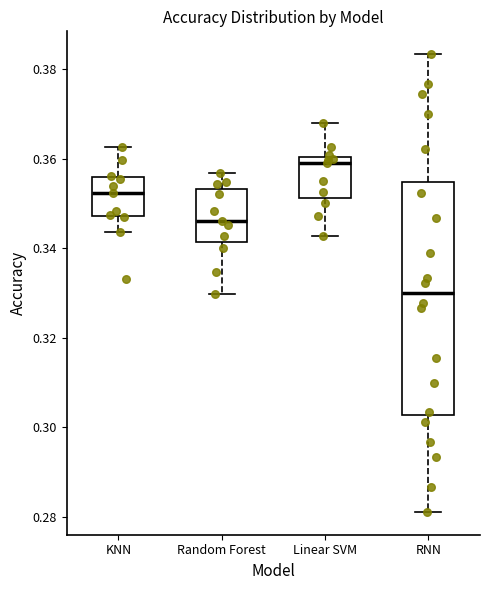

Reading left to right, read every box against the y-axis: the position of its median line, the range the box covers, and the ends of its whiskers. The values are not printed on the chart, so give them approximately, as read against the axis.

KNN: median 0.352, box 0.348 to 0.356, whiskers 0.344 to 0.362
Random Forest: median 0.346, box 0.342 to 0.354, whiskers 0.330 to 0.356
Linear SVM: median 0.360 (just below the box's upper edge), box 0.352 to 0.360, whiskers 0.342 to 0.368
RNN: median 0.330, box 0.302 to 0.354, whiskers 0.282 to 0.384